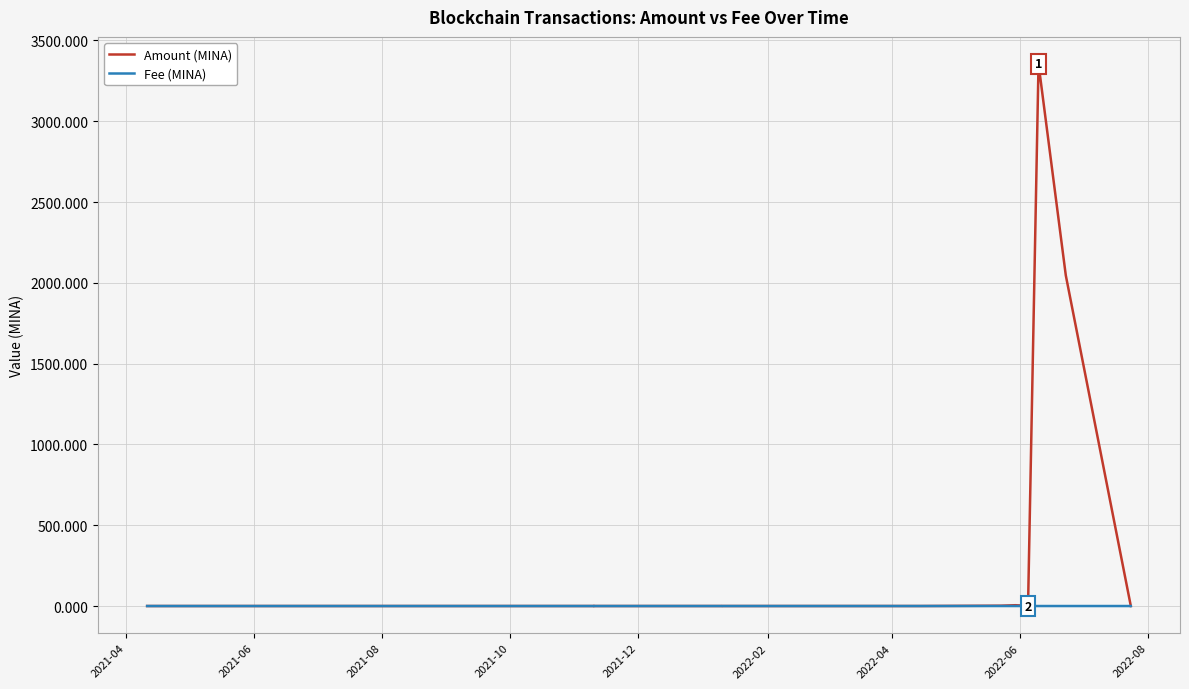

Which series contains the highest Y value?

Amount (MINA)